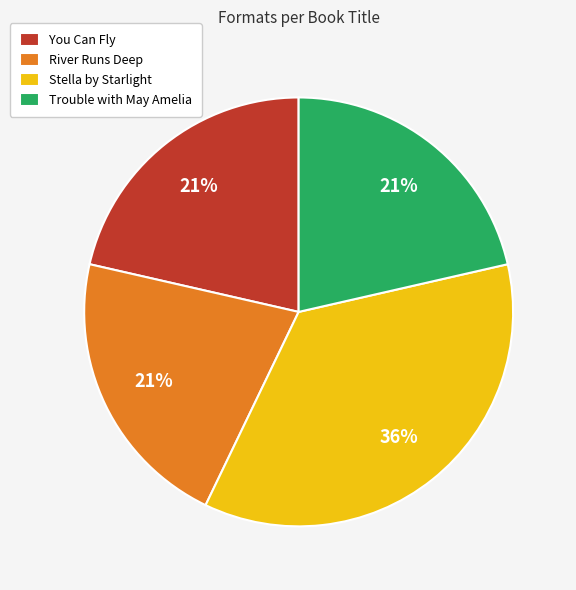

Between River Runs Deep and Stella by Starlight, which is larger?

Stella by Starlight